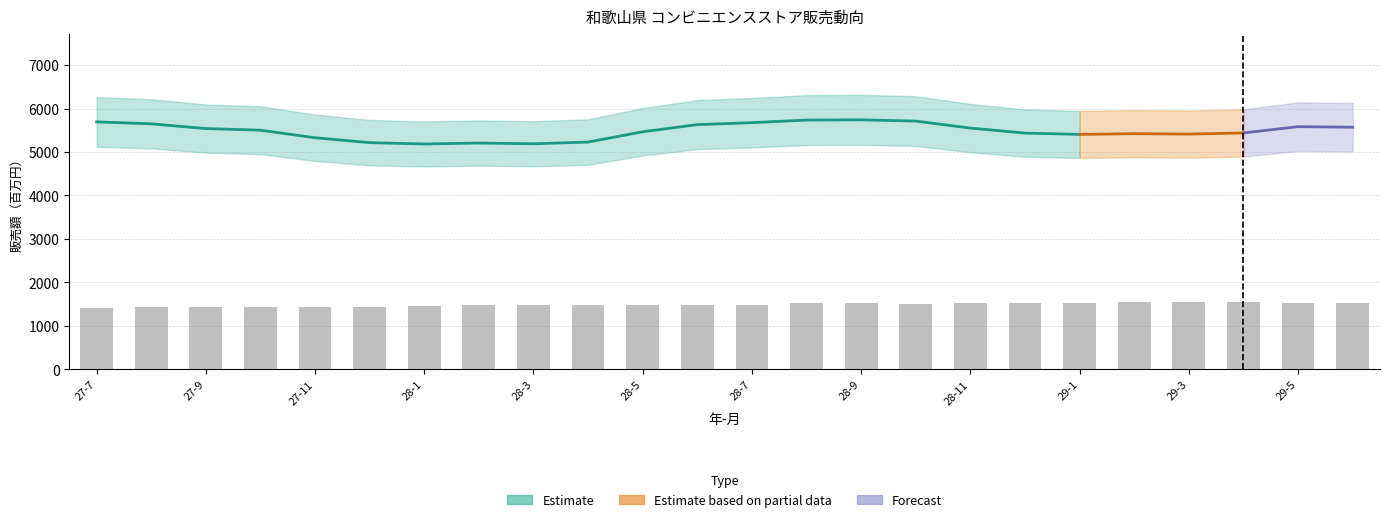

Which has a higher value, 27-9 or 29-3?

29-3